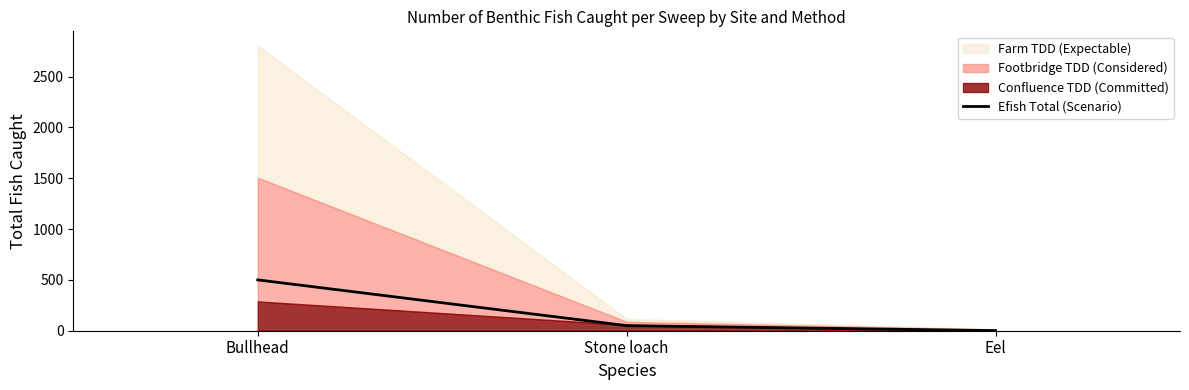

At which label is Efish Total (Scenario) closest to 250?

Stone loach